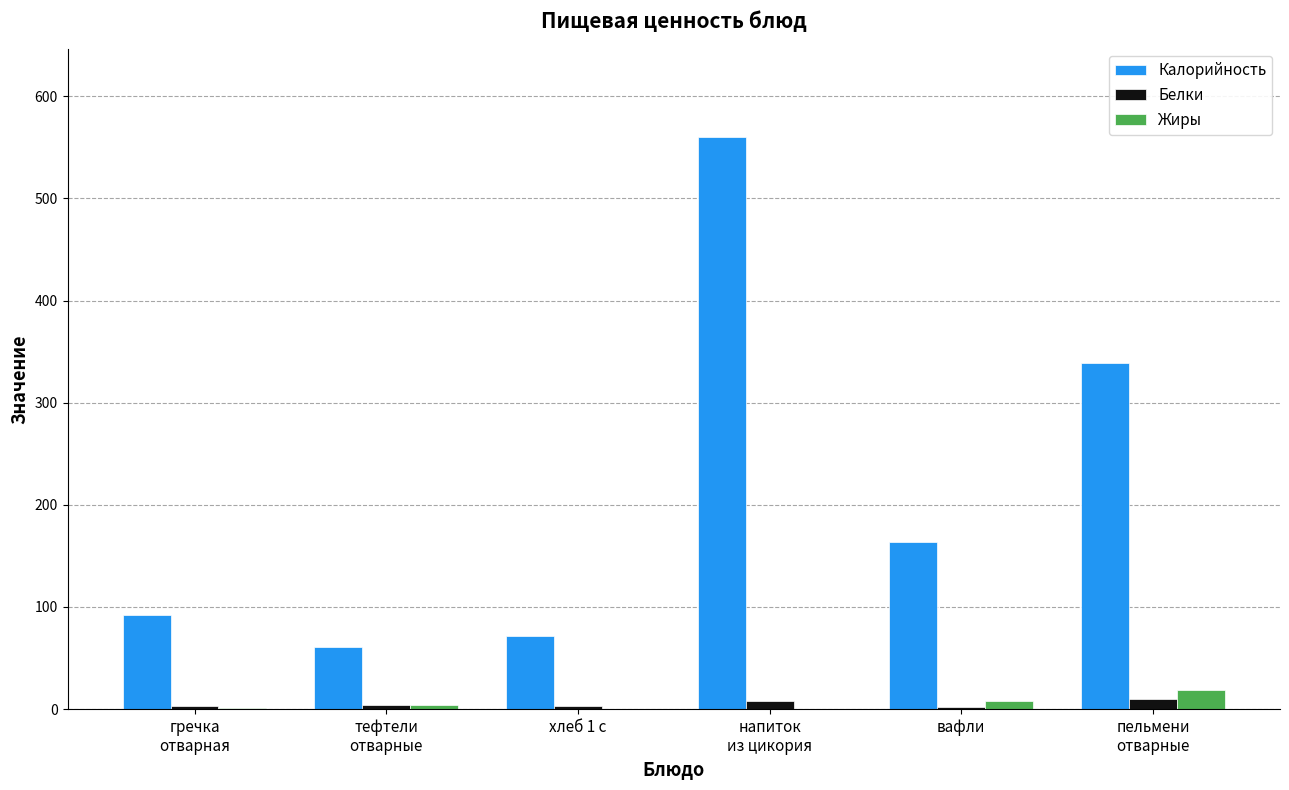

The value of Жиры at тефтели
отварные is 4. True or false?

True